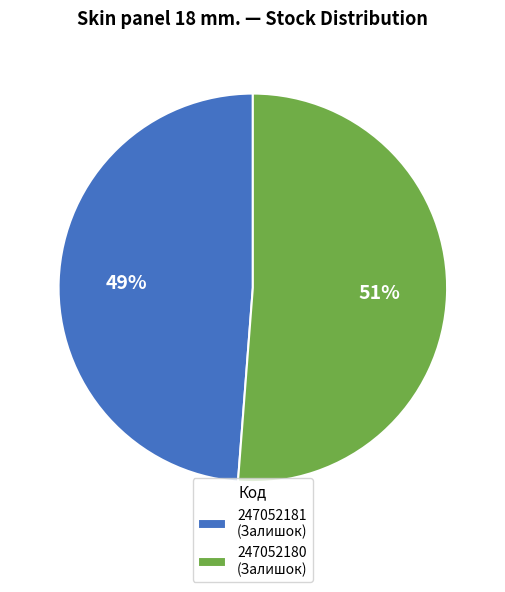

The 247052180 slice represents 51% of the pie. True or false?

True